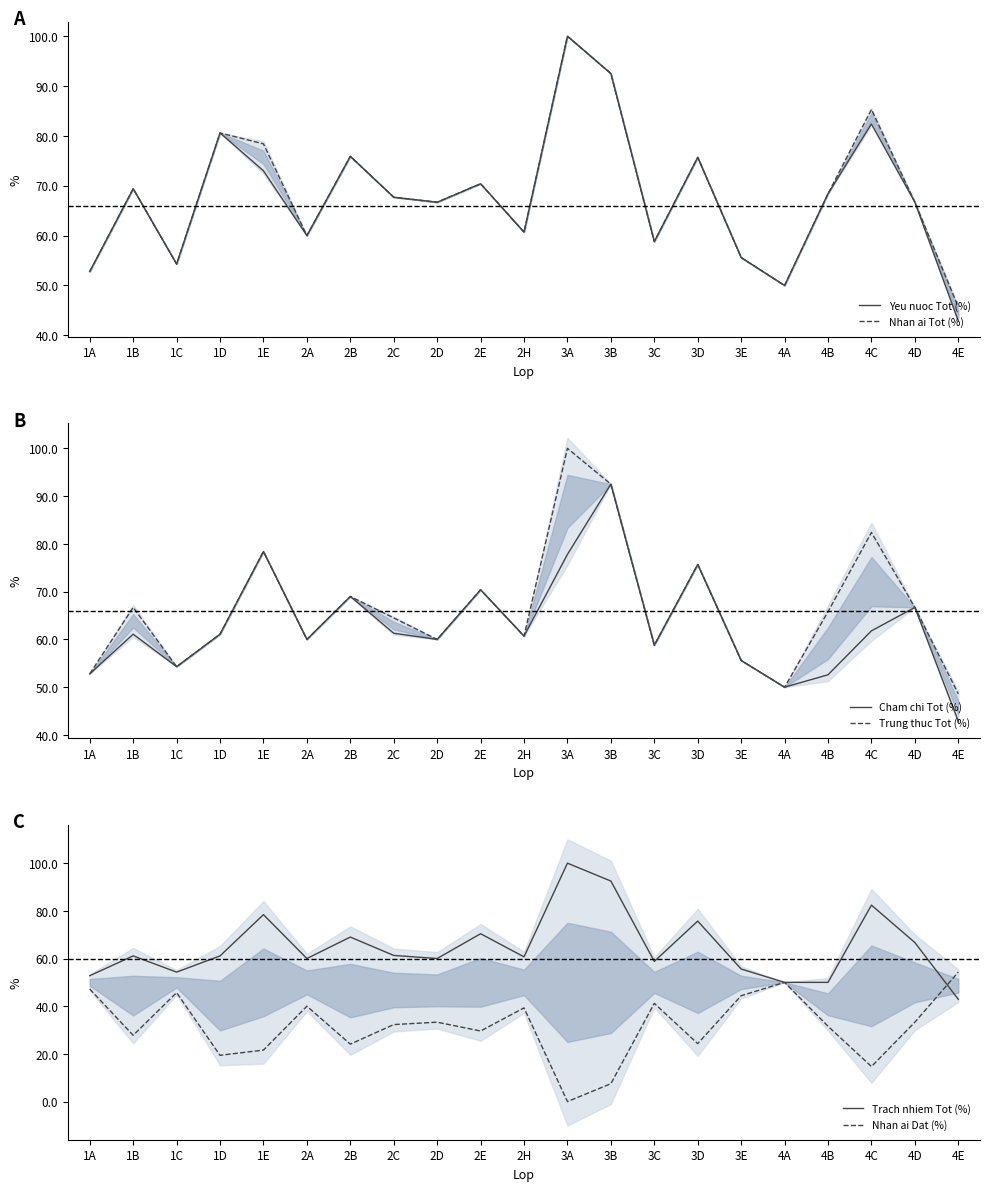

Where is the first local minimum for Nhan ai Tot (%)?

1C